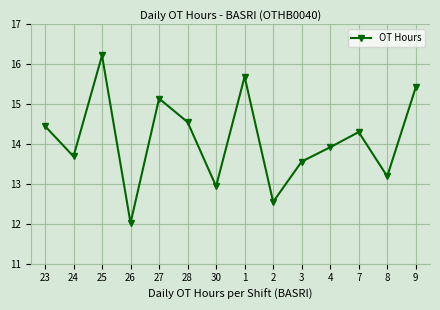

Where is the data nearest to the value 14?

4